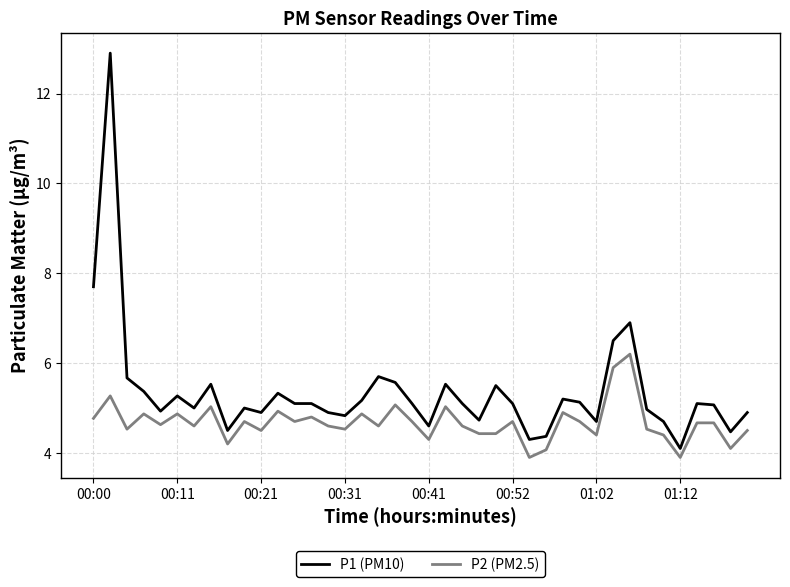

What is the difference between the maximum and minimum values in the P2 (PM2.5) series?

2.3